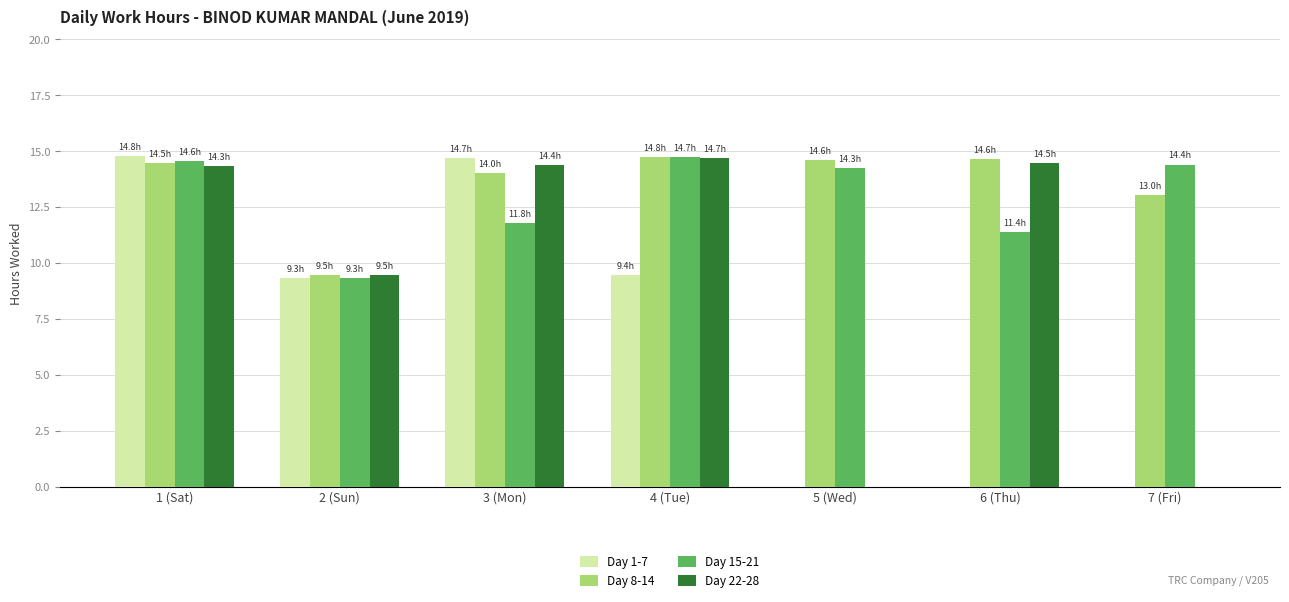

What is the average value of the Day 15-21 series?

12.9